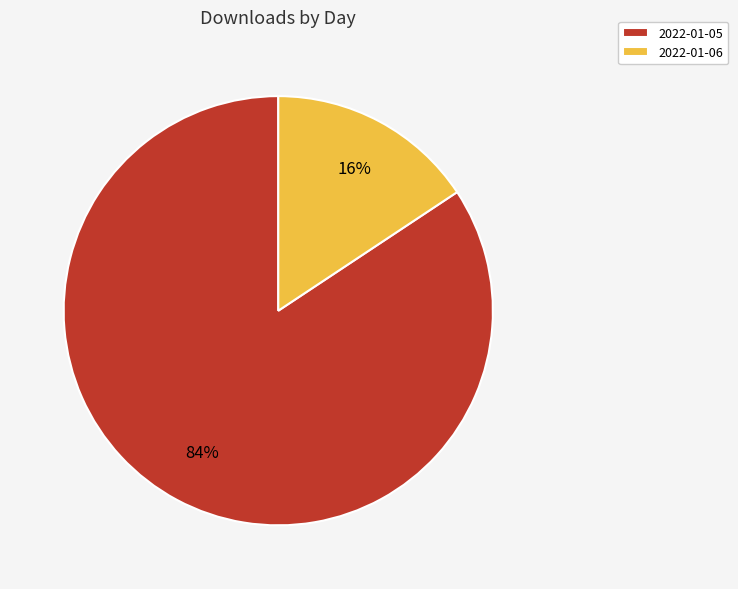

Is it true that 2022-01-06 is 16% of the pie?

True